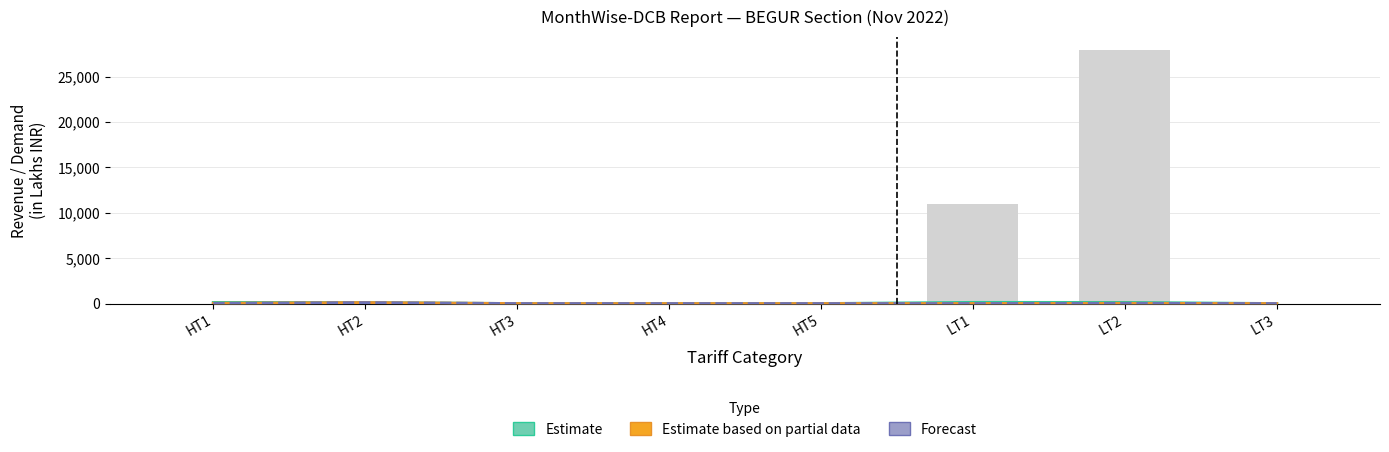

Between HT4 and LT2, which series saw the biggest shift?

Estimate